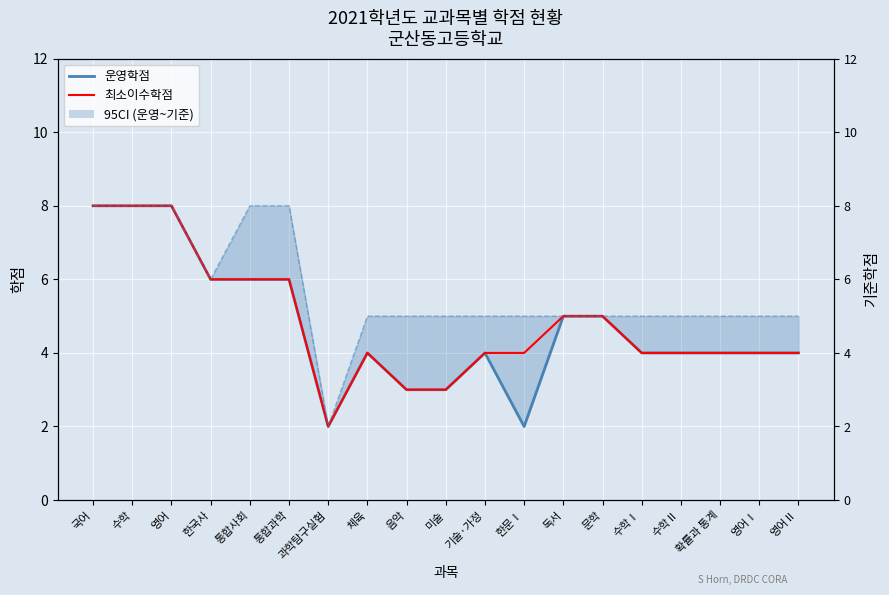

What is the sum of the 운영학점 values at 한국사 and 수학?

14